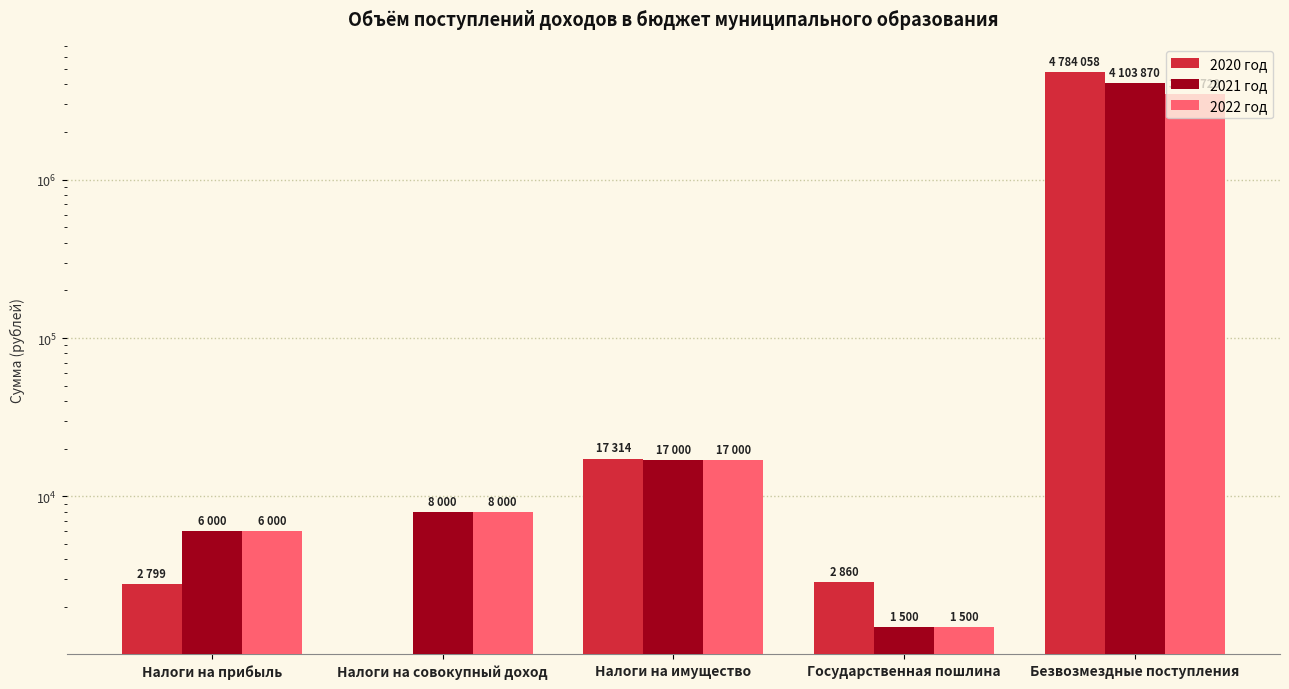

At which label does 2020 год reach its peak?

Безвозмездные поступления